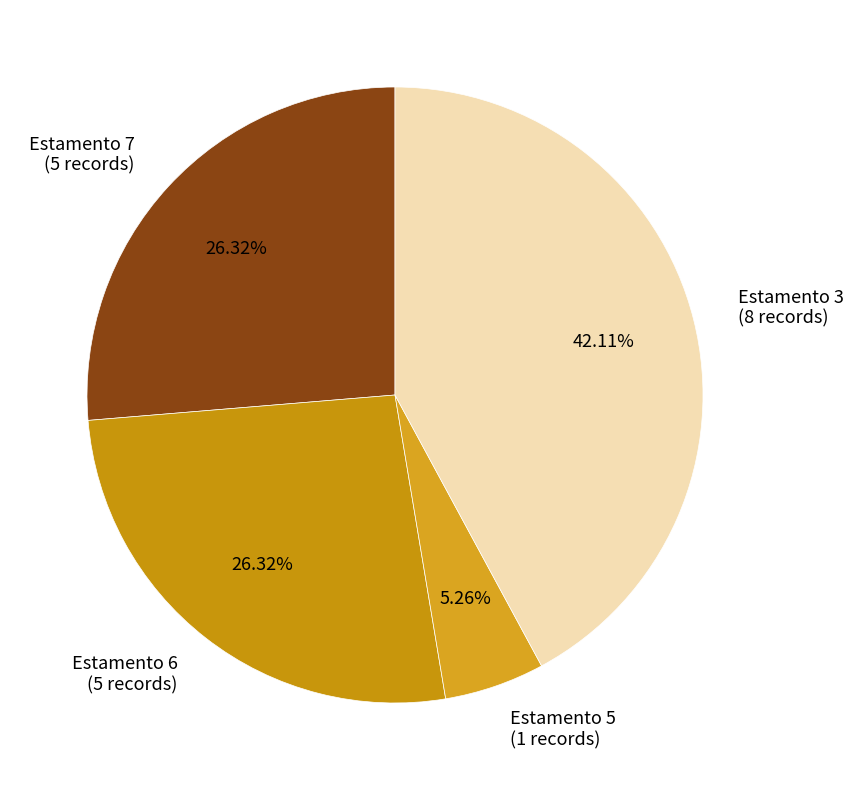

Combined, what portion of the pie is Estamento 3 and Estamento 6?

68.4%